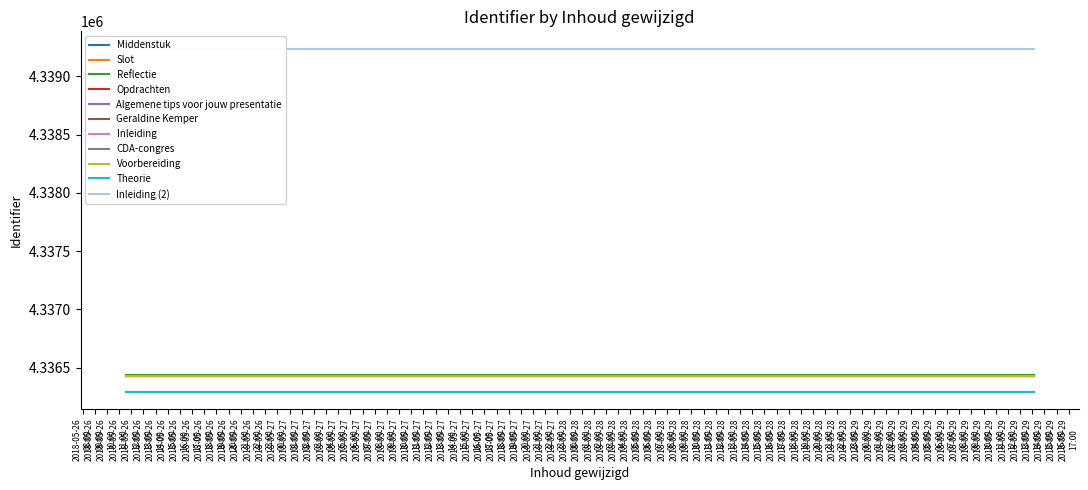

What is the sum of the values at 2018-05-29 14:06:17 and 2018-05-29 14:04:47?

8675670